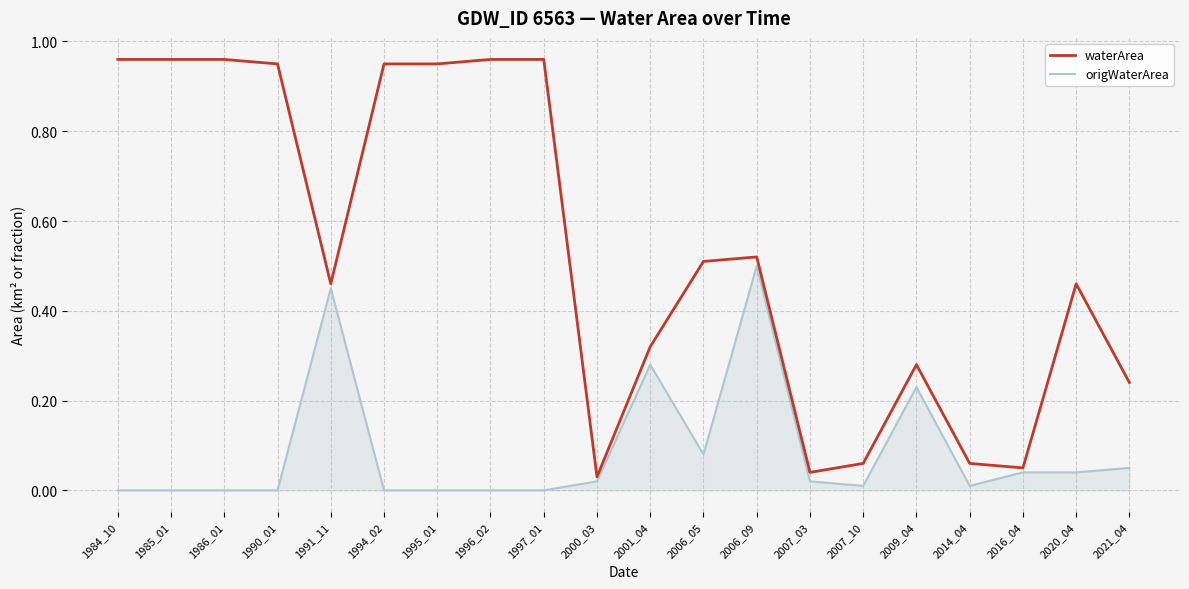

How many lines are shown in the chart?

2